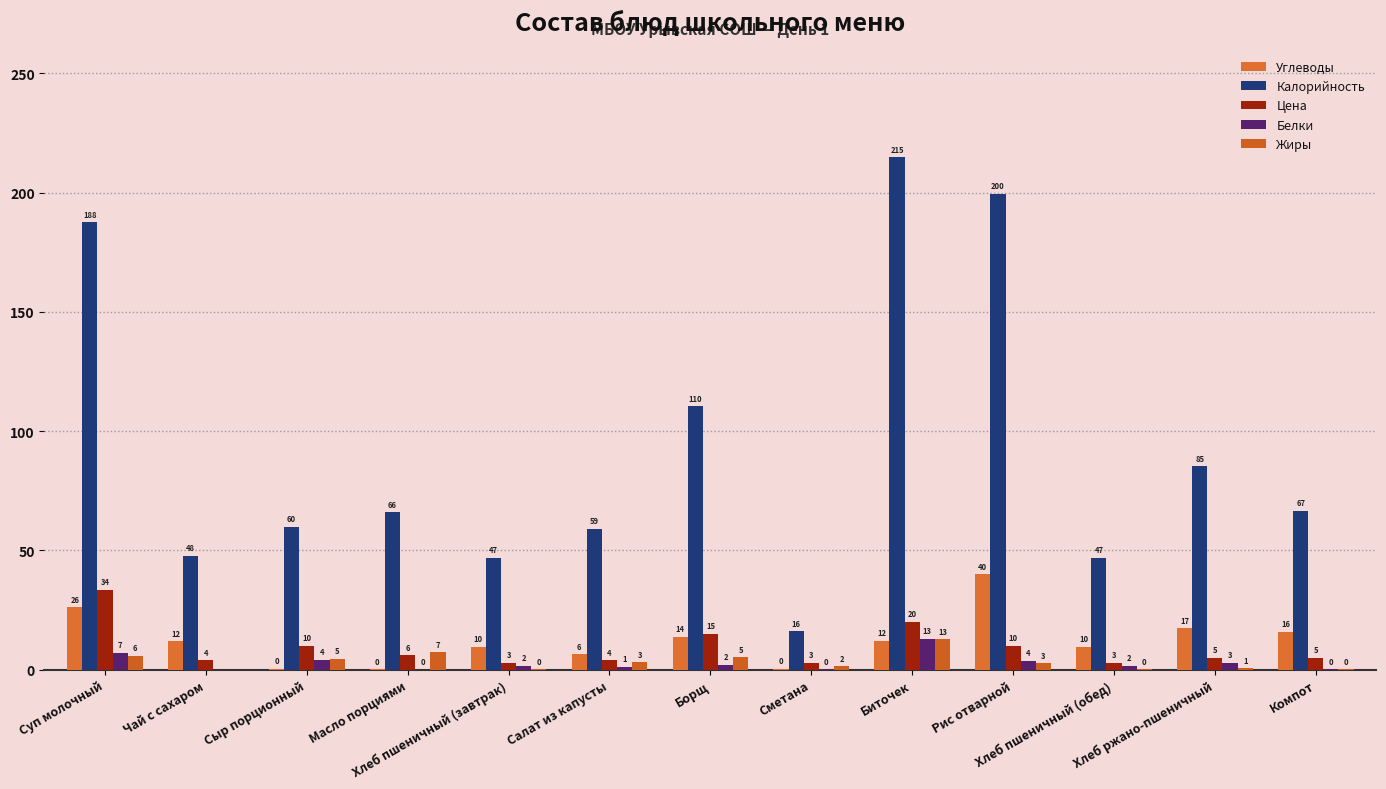

Reading left to right, extract all data points from this chart.

Углеводы: Суп молочный=26.2	Чай с сахаром=12.0	Сыр порционный=0.5	Масло порциями=0.1	Хлеб пшеничный (завтрак)=9.7	Салат из капусты=6.5	Борщ=13.7	Сметана=0.4	Биточек=12.2	Рис отварной=40.0	Хлеб пшеничный (обед)=9.7	Хлеб ржано-пшеничный=17.3	Компот=15.9
Калорийность: Суп молочный=187.7	Чай с сахаром=47.9	Сыр порционный=60.0	Масло порциями=66.1	Хлеб пшеничный (завтрак)=47.0	Салат из капусты=59.1	Борщ=110.5	Сметана=16.2	Биточек=214.9	Рис отварной=199.7	Хлеб пшеничный (обед)=47.0	Хлеб ржано-пшеничный=85.3	Компот=66.7
Цена: Суп молочный=33.6	Чай с сахаром=4.0	Сыр порционный=10.0	Масло порциями=6.0	Хлеб пшеничный (завтрак)=3.0	Салат из капусты=4.0	Борщ=15.0	Сметана=3.0	Биточек=20.0	Рис отварной=10.0	Хлеб пшеничный (обед)=3.0	Хлеб ржано-пшеничный=5.0	Компот=5.0
Белки: Суп молочный=7.2	Чай с сахаром=0.0	Сыр порционный=4.1	Масло порциями=0.1	Хлеб пшеничный (завтрак)=1.6	Салат из капусты=1.2	Борщ=2.0	Сметана=0.3	Биточек=13.0	Рис отварной=3.8	Хлеб пшеничный (обед)=1.6	Хлеб ржано-пшеничный=2.9	Компот=0.2
Жиры: Суп молочный=5.9	Чай с сахаром=0.0	Сыр порционный=4.6	Масло порциями=7.2	Хлеб пшеничный (завтрак)=0.2	Салат из капусты=3.1	Борщ=5.2	Сметана=1.5	Биточек=12.7	Рис отварной=2.7	Хлеб пшеничный (обед)=0.2	Хлеб ржано-пшеничный=0.5	Компот=0.2